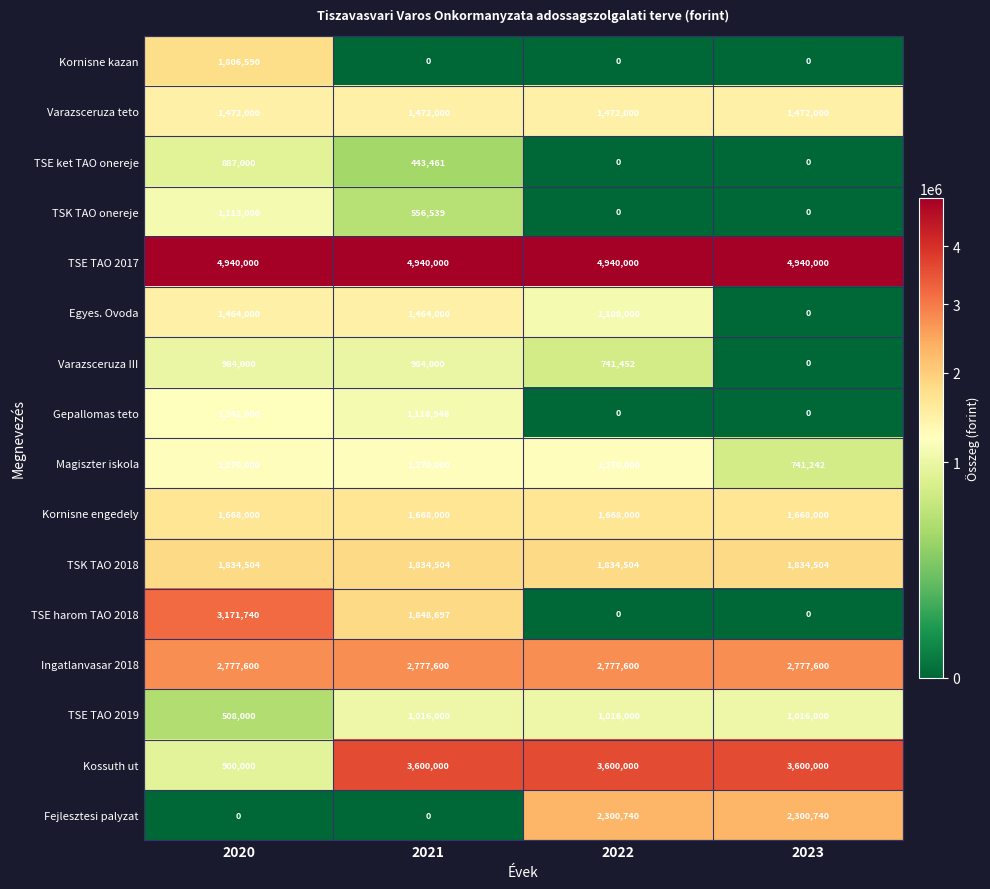

Count the number of data series in this chart.

16